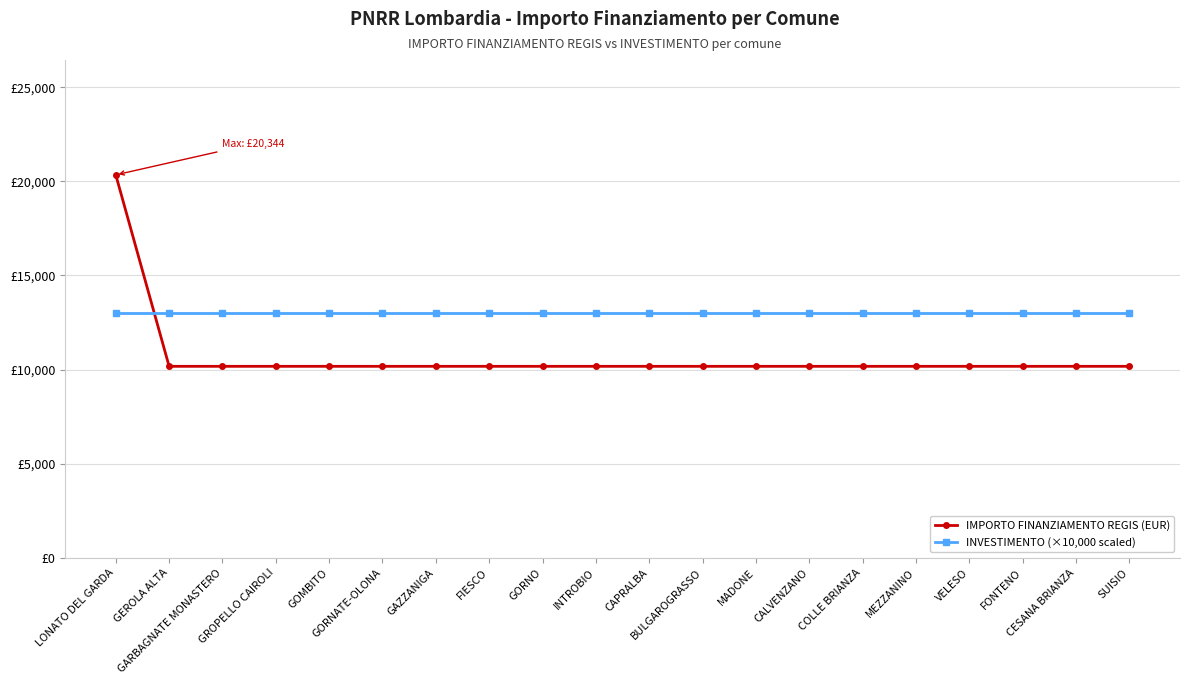

Reading left to right, list all the values displayed in this chart.

IMPORTO FINANZIAMENTO REGIS (EUR): 20344	10172	10172	10172	10172	10172	10172	10172	10172	10172	10172	10172	10172	10172	10172	10172	10172	10172	10172	10172
INVESTIMENTO (×10,000 scaled): 13000	13000	13000	13000	13000	13000	13000	13000	13000	13000	13000	13000	13000	13000	13000	13000	13000	13000	13000	13000